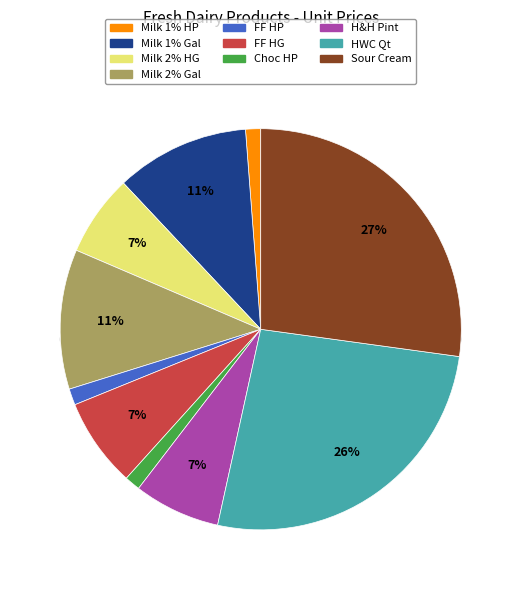

What percentage is the Sour Cream, Real 5 Lb. slice, to the nearest percent?

27%